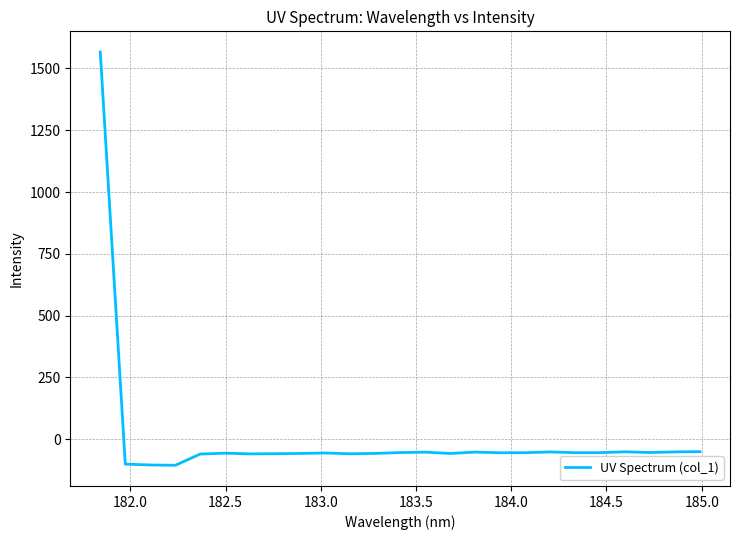

What is the difference between the maximum and minimum values?

1671.9